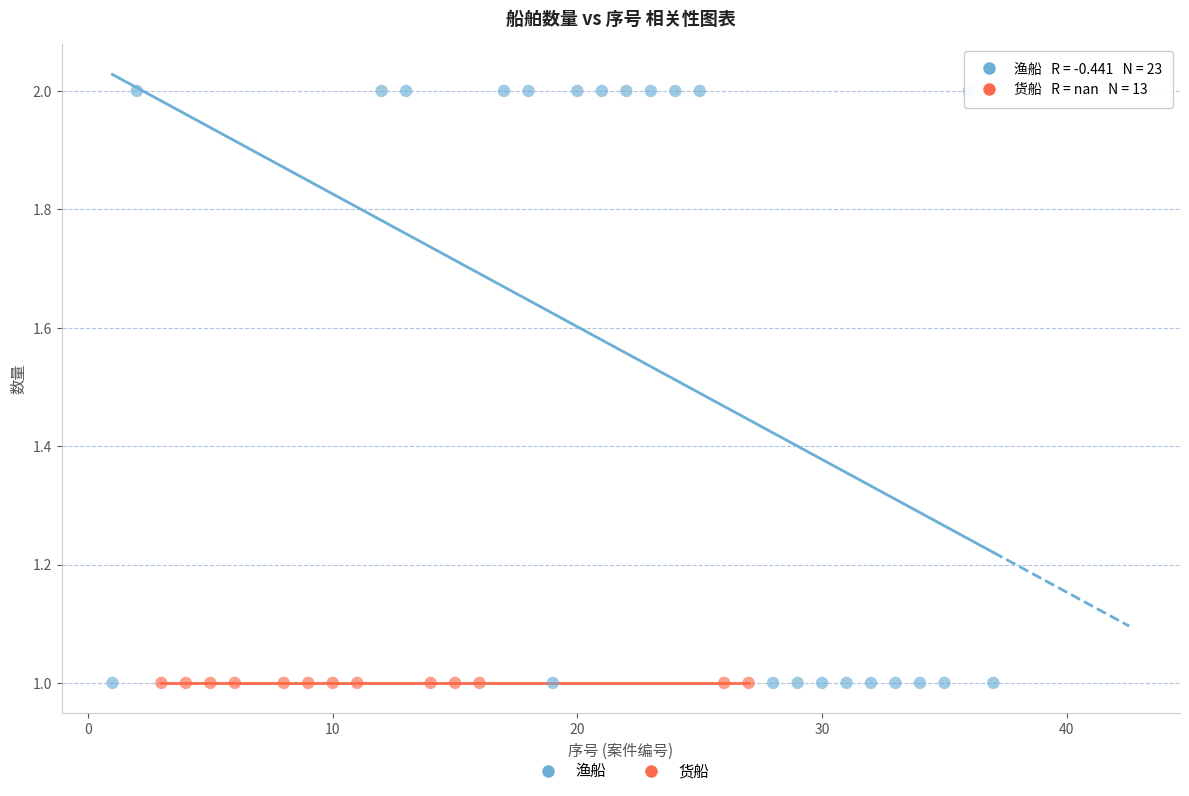

Which series contains the highest Y value?

渔船